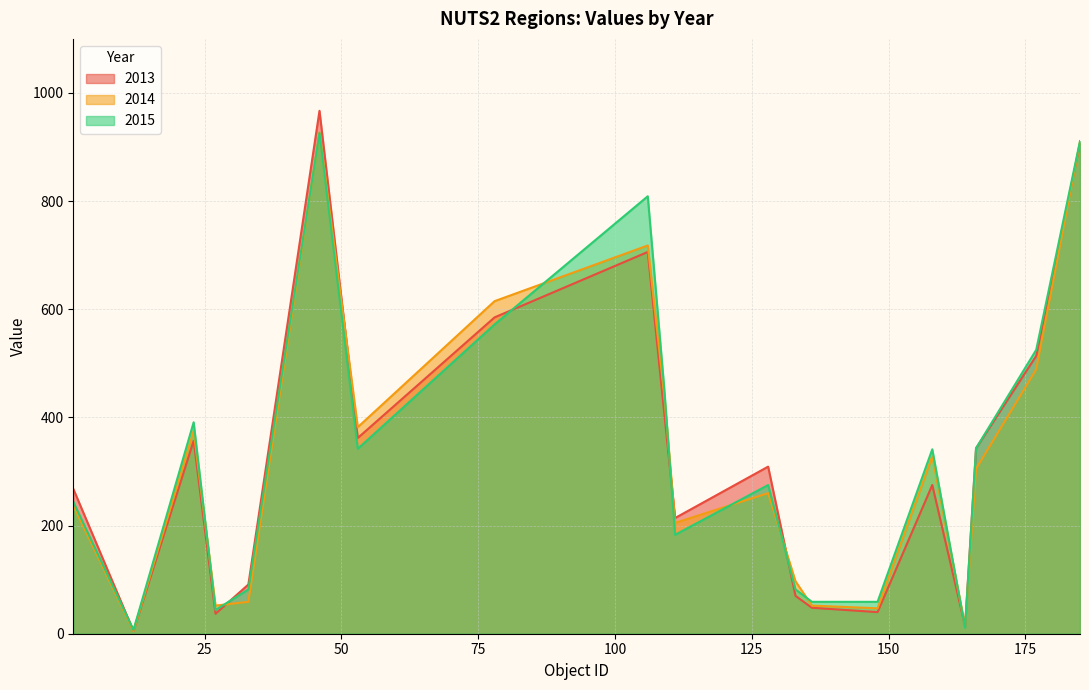

What position from the left is 158?

17